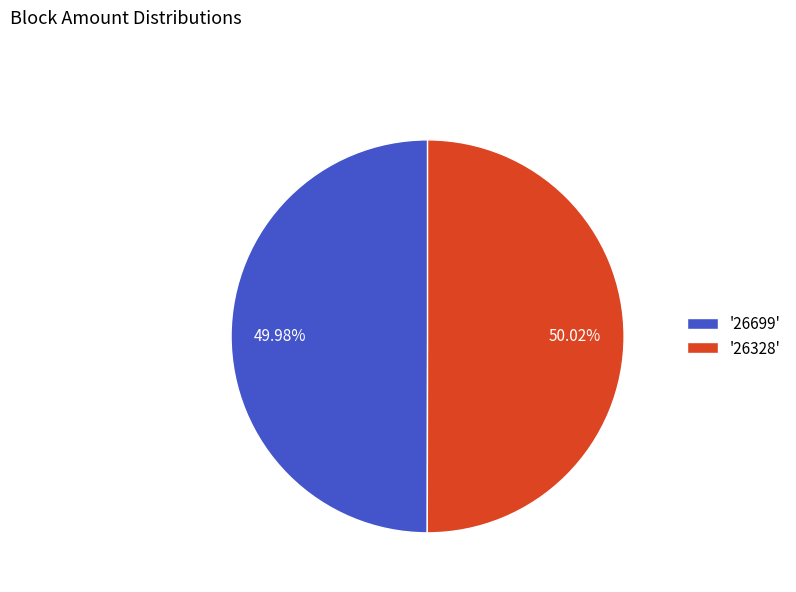

How many segments does this pie chart have?

2